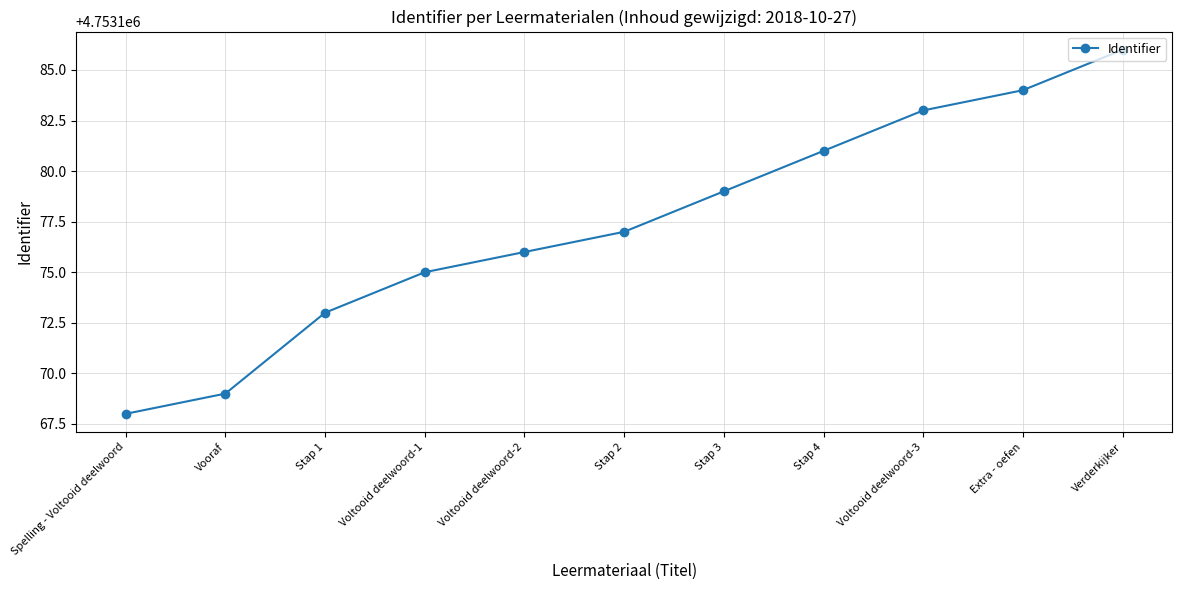

What is the value of the 1st point from the left?

4753168